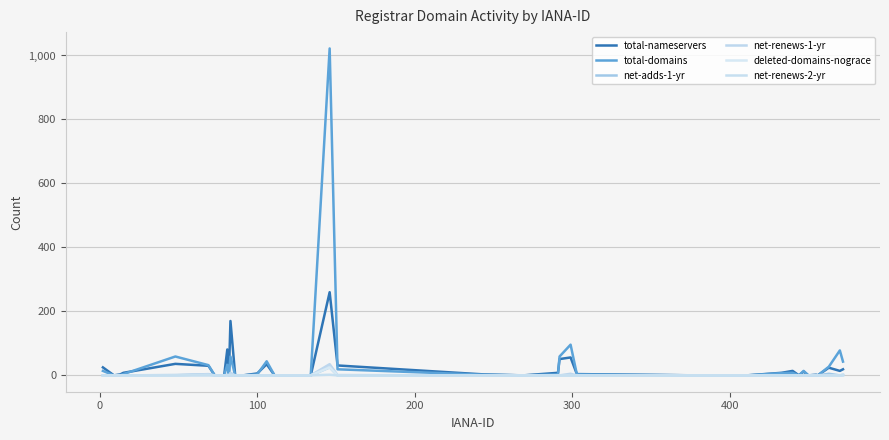

What is the average value of the net-adds-1-yr series?

1